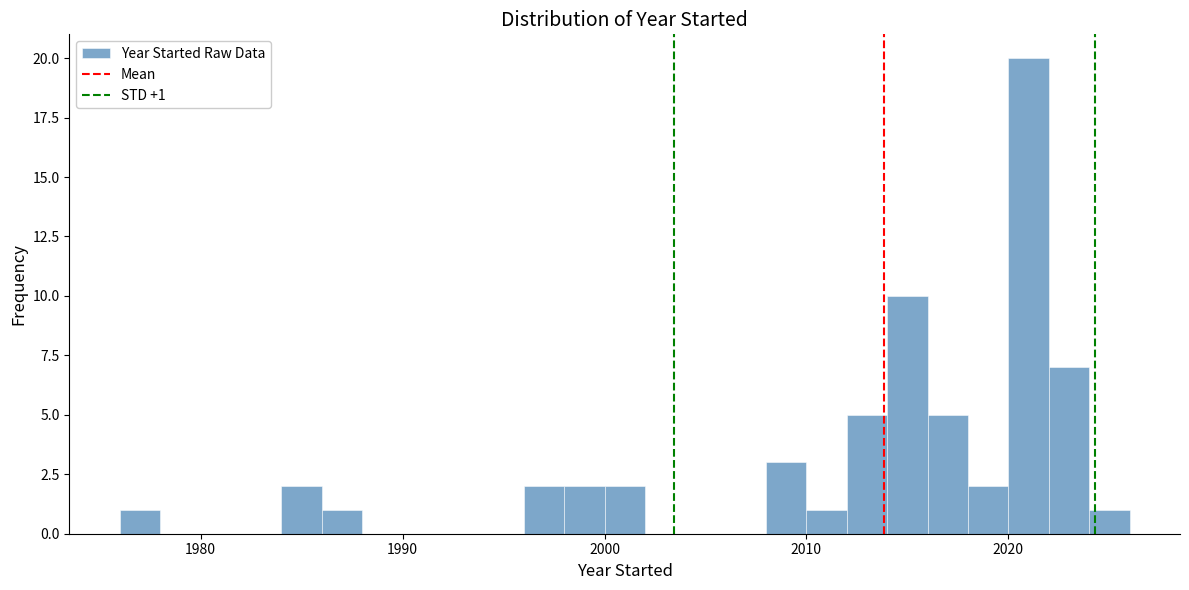

Read against the x-axis, roughly where is the centre of the tallest bar?

2021